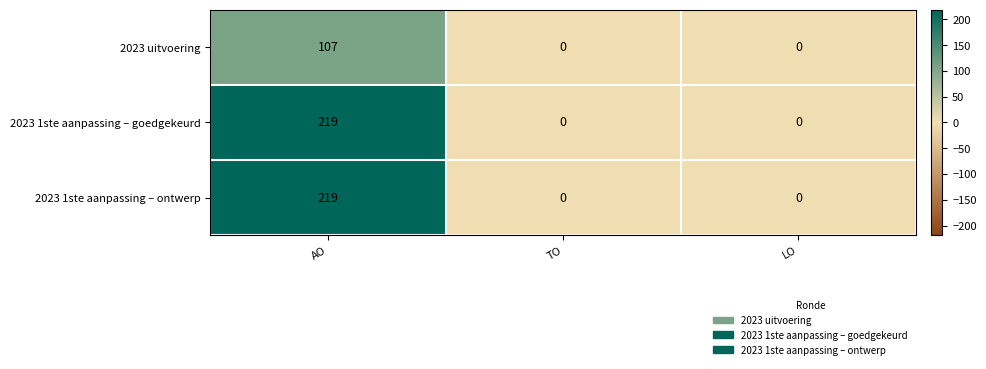

Reading right to left, list all the values displayed in this chart.

2023 uitvoering: 0	0	107
2023 1ste aanpassing – goedgekeurd: 0	0	219
2023 1ste aanpassing – ontwerp: 0	0	219